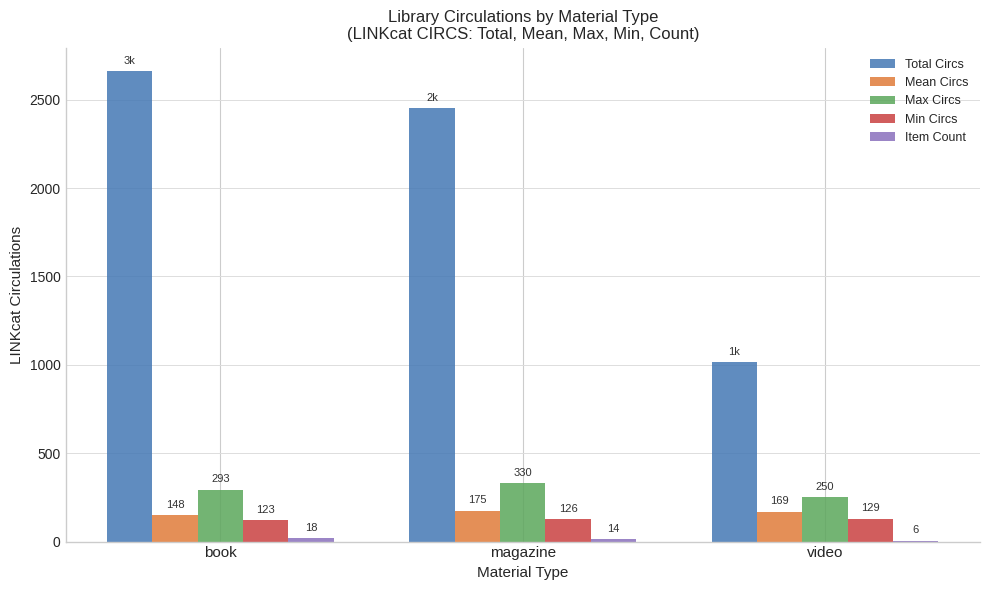

Between magazine and video, which series saw the biggest shift?

Total Circs